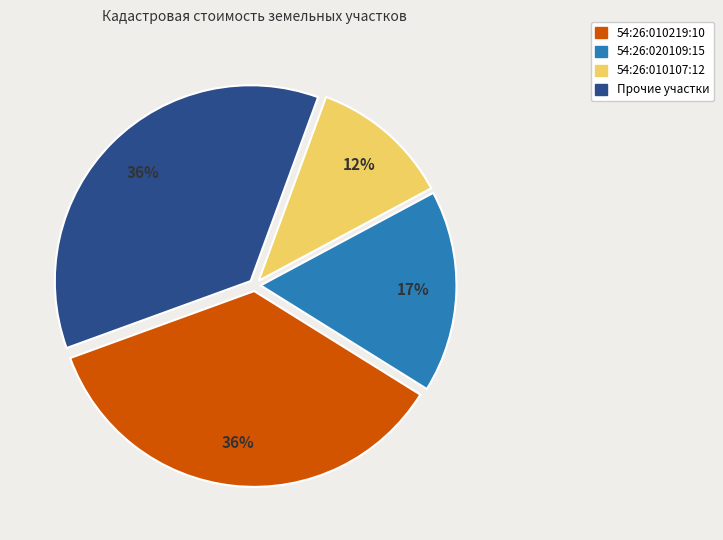

To the nearest percent, what is the average slice percentage?

25%